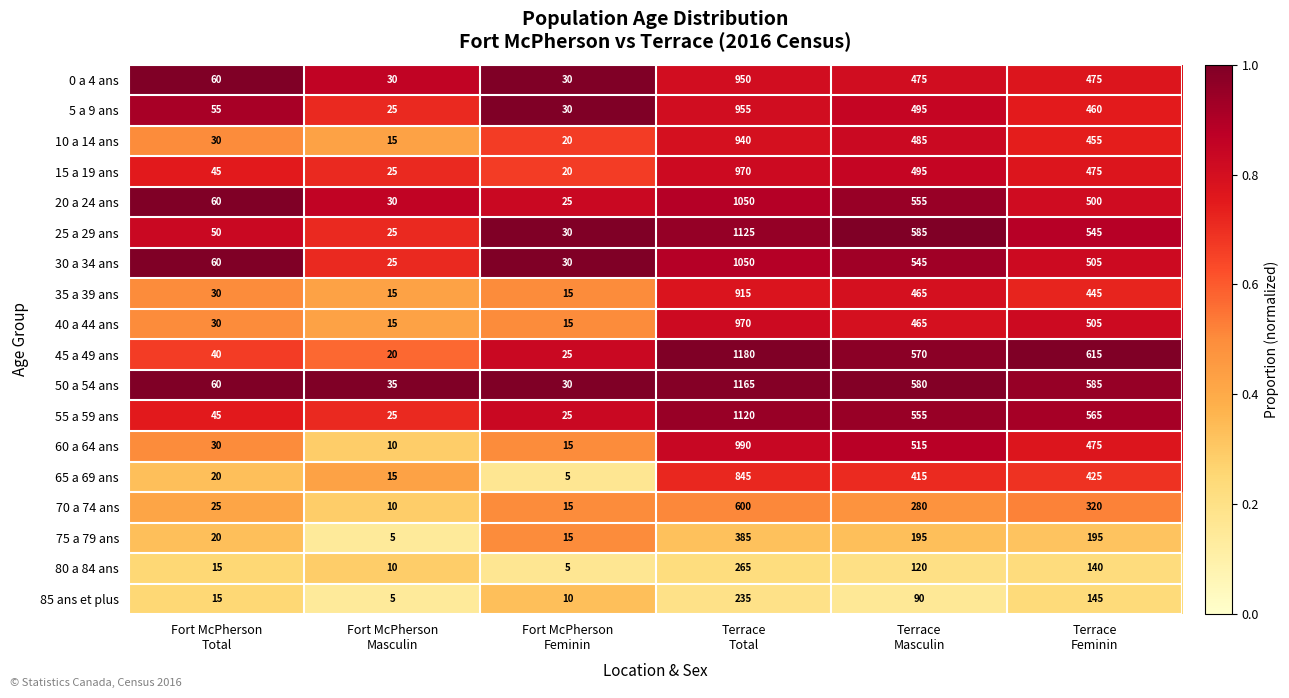

Which series changed the most between Fort McPherson
Masculin and Terrace
Feminin?

45 a 49 ans